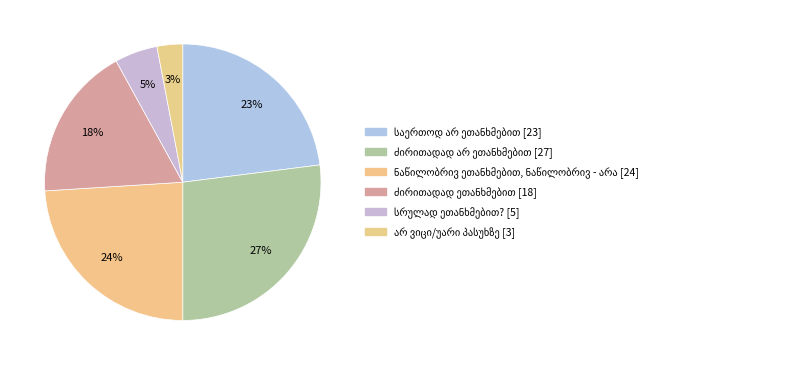

True or false: ძირითადად არ ეთანხმებით accounts for 27% of the total.

True